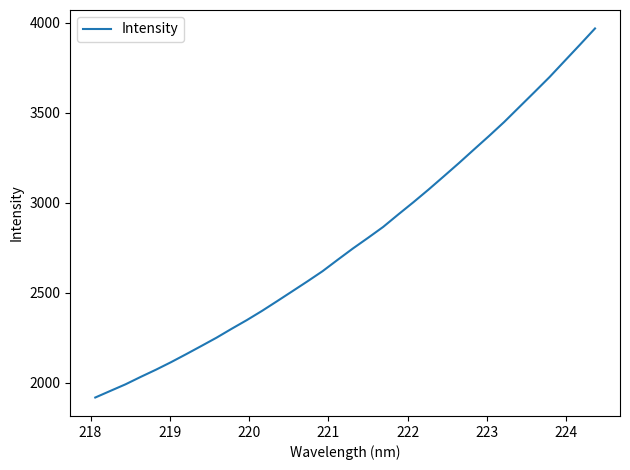

What is the difference between the maximum and second lowest values?

2011.6